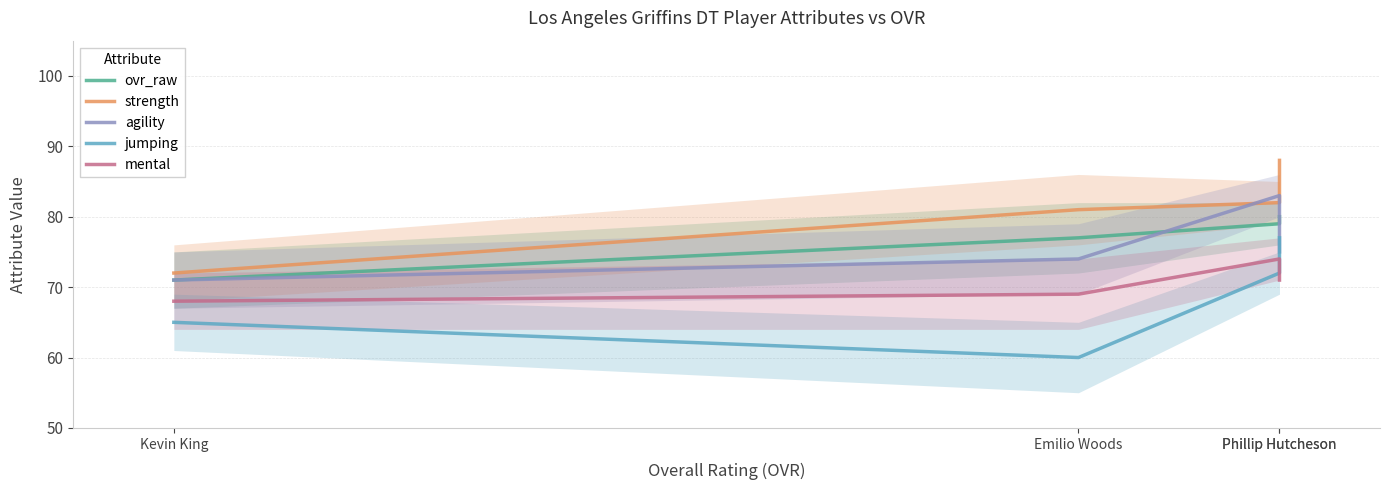

How many lines are shown in the chart?

5